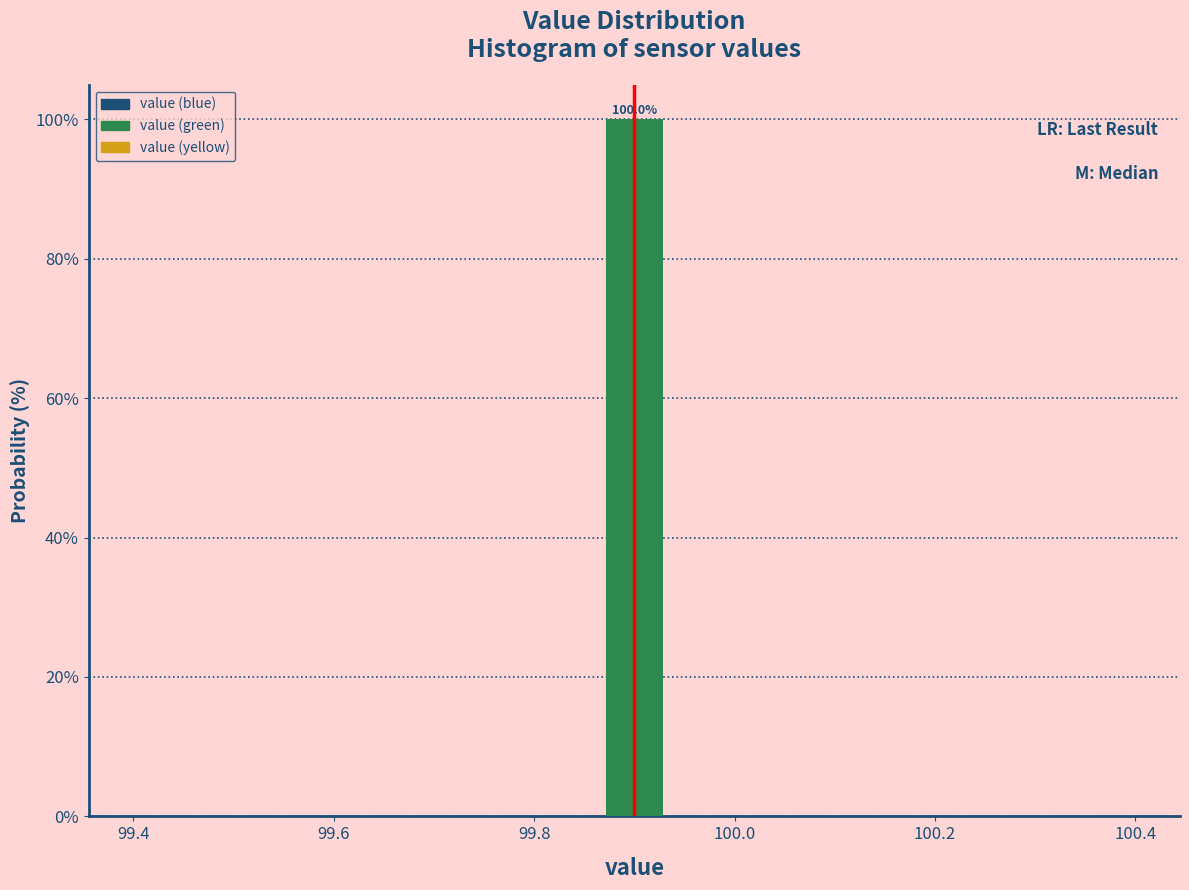

Around what value on the x-axis is the tallest bar? Give the approximate position of its centre, as read against the axis.

99.90